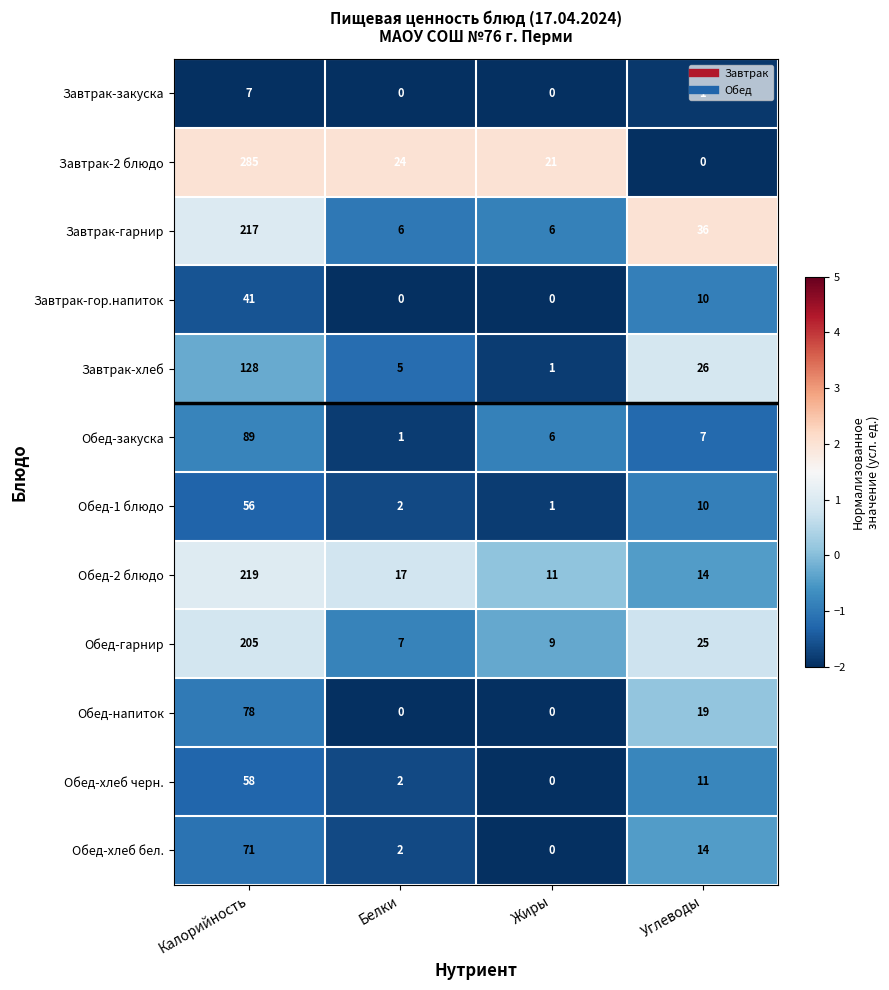

How many distinct data groups are displayed?

12